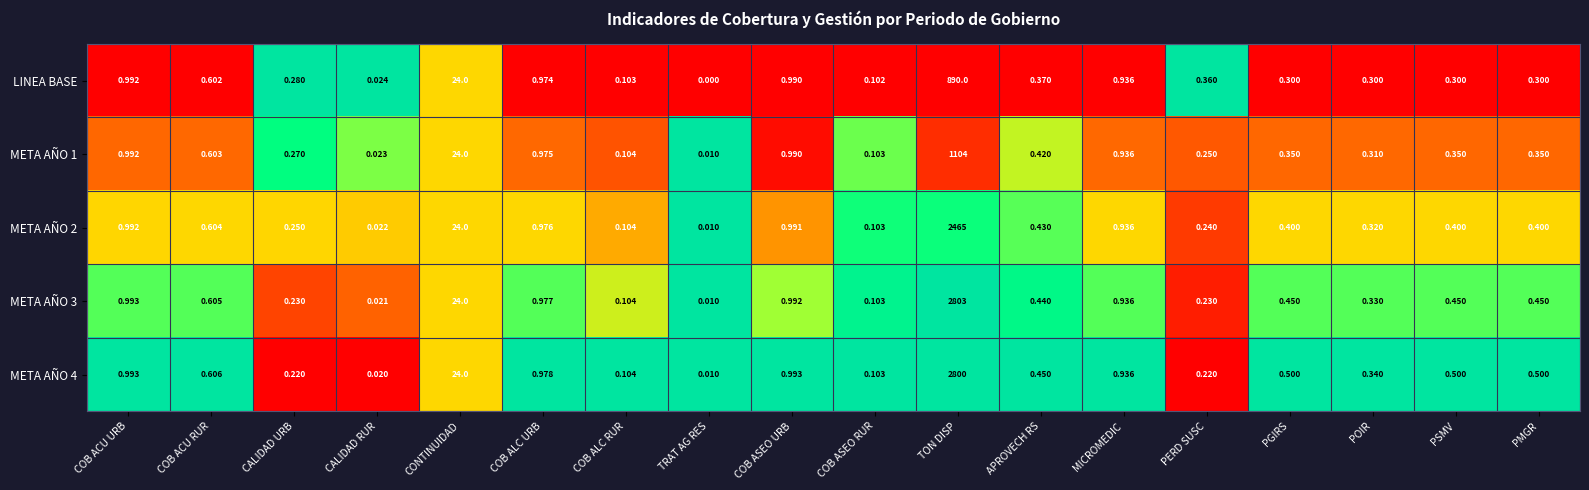

Where is META AÑO 3 nearest to the value 1401?

CONTINUIDAD